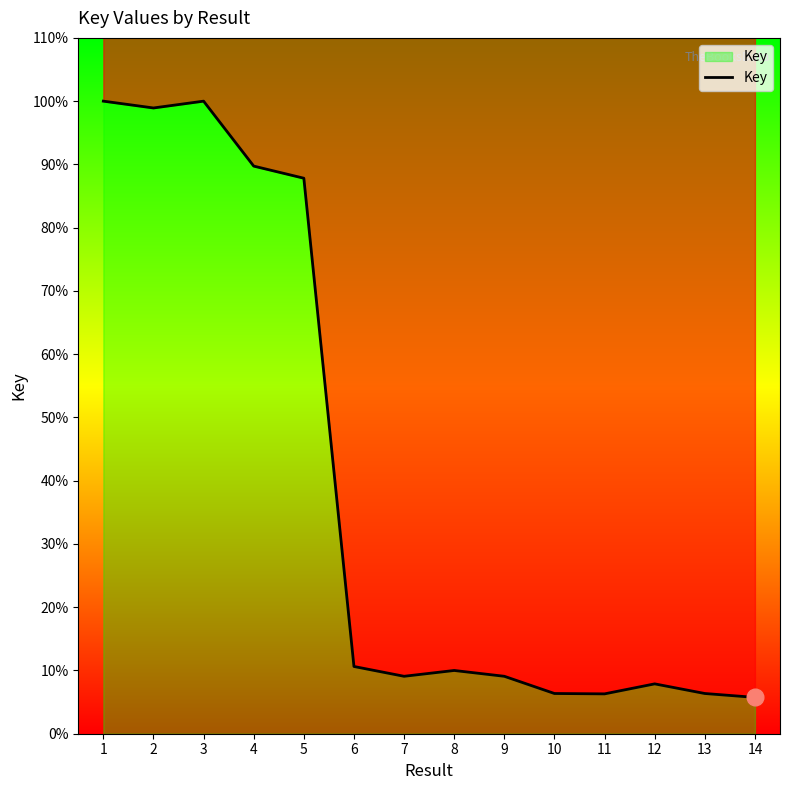

List the labels in order of value, smallest first.

14, 11, 13, 10, 12, 9, 7, 8, 6, 5, 4, 2, 3, 1